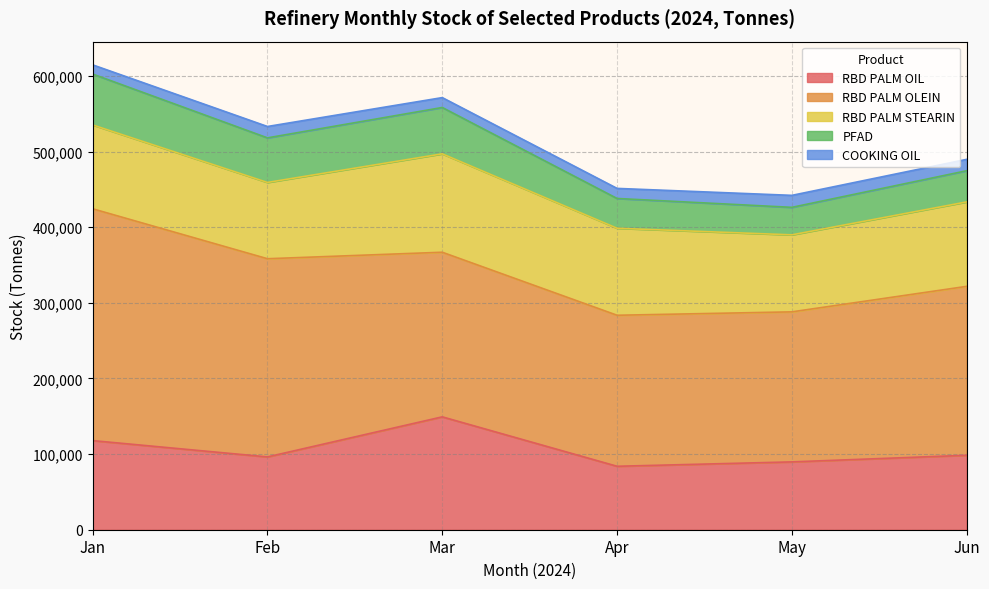

Which category has the lowest value in the RBD PALM OLEIN series?

May